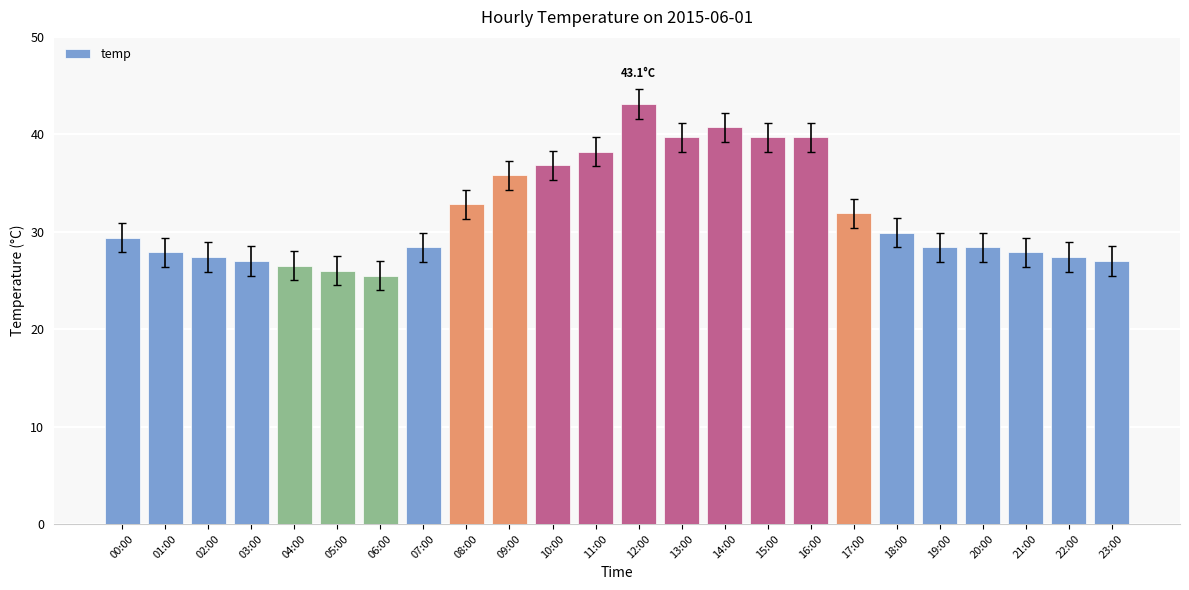

What is the difference between the maximum and minimum values?

17.6